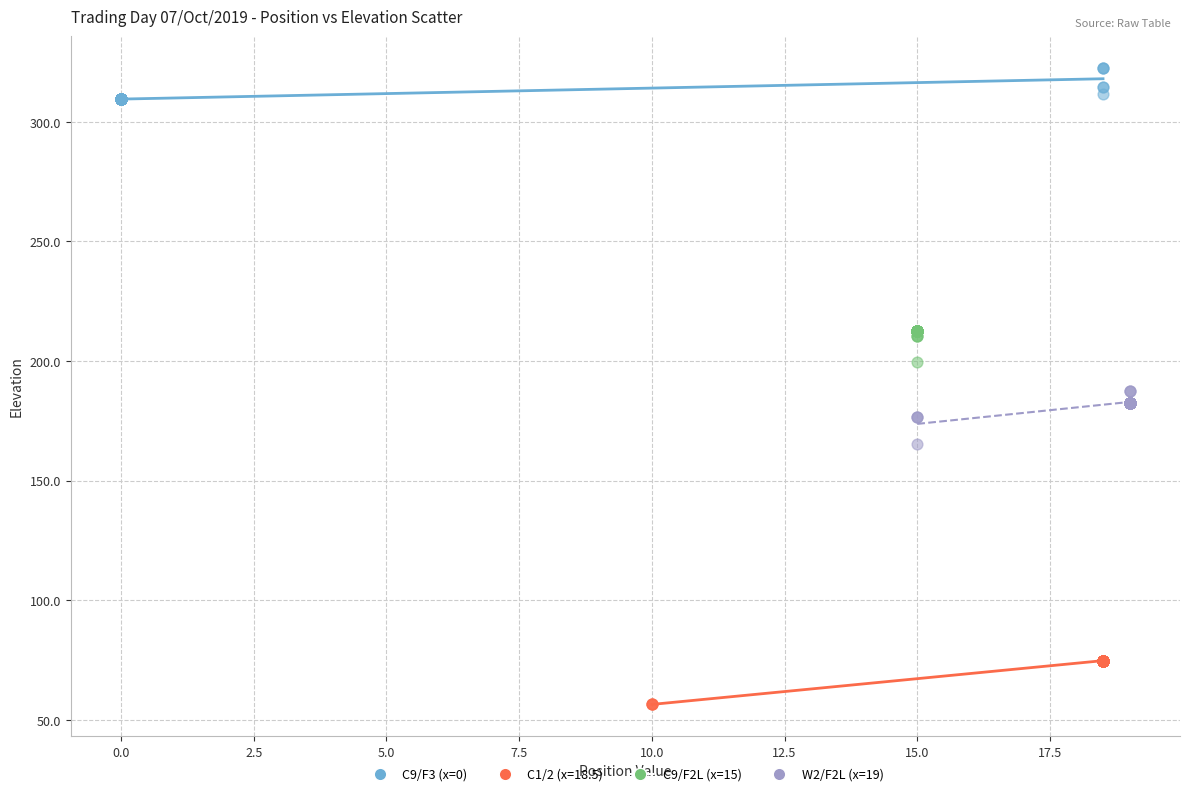

Which series contains the highest Y value?

C9/F3 (x=0)